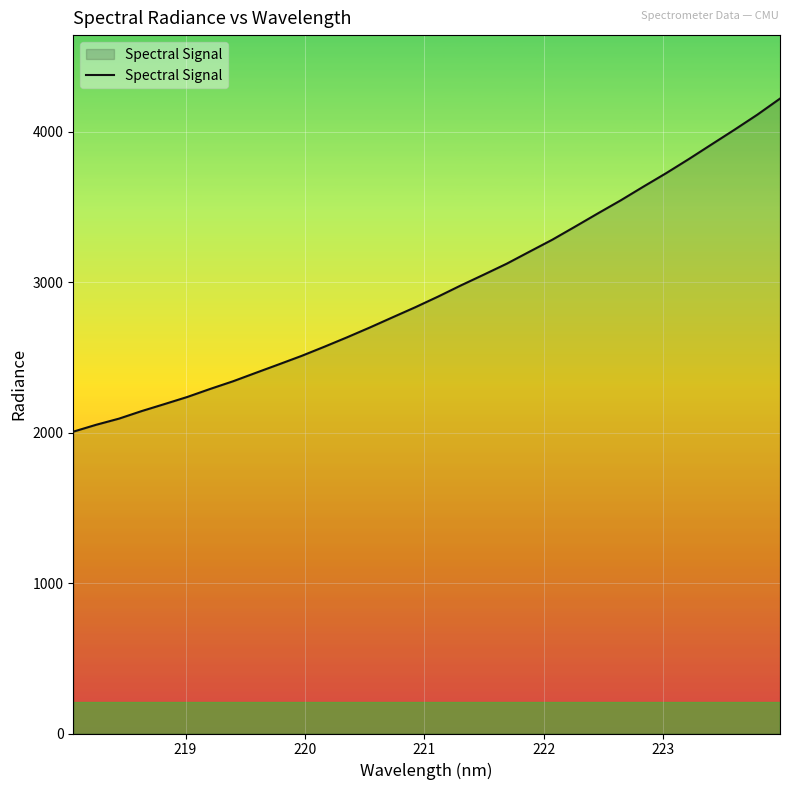

What is the maximum value shown in the chart?

4220.2